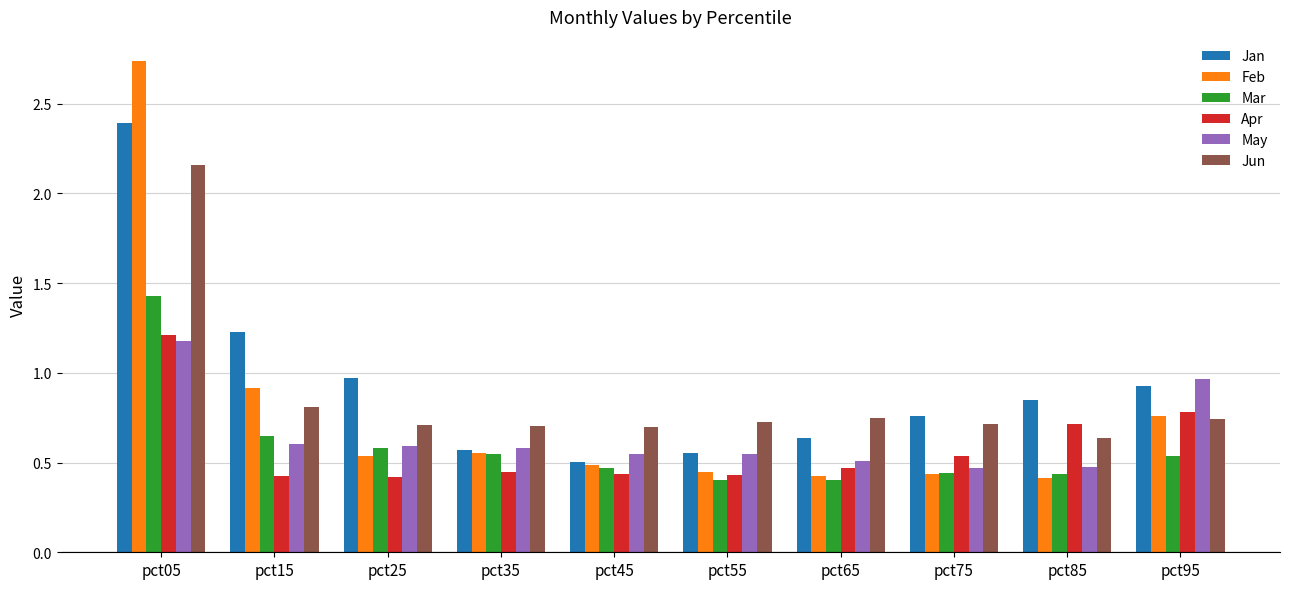

What is the total value across all series at pct45?

3.1